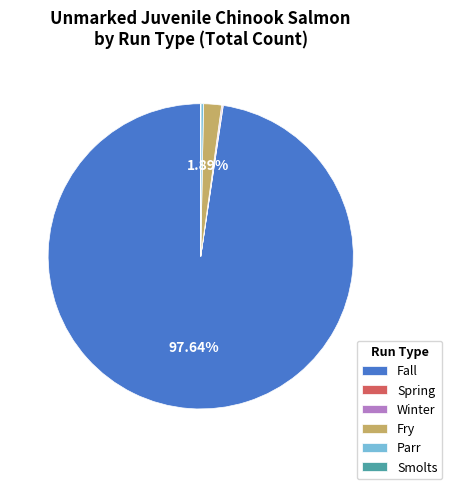

Which slice is the largest?

Fall